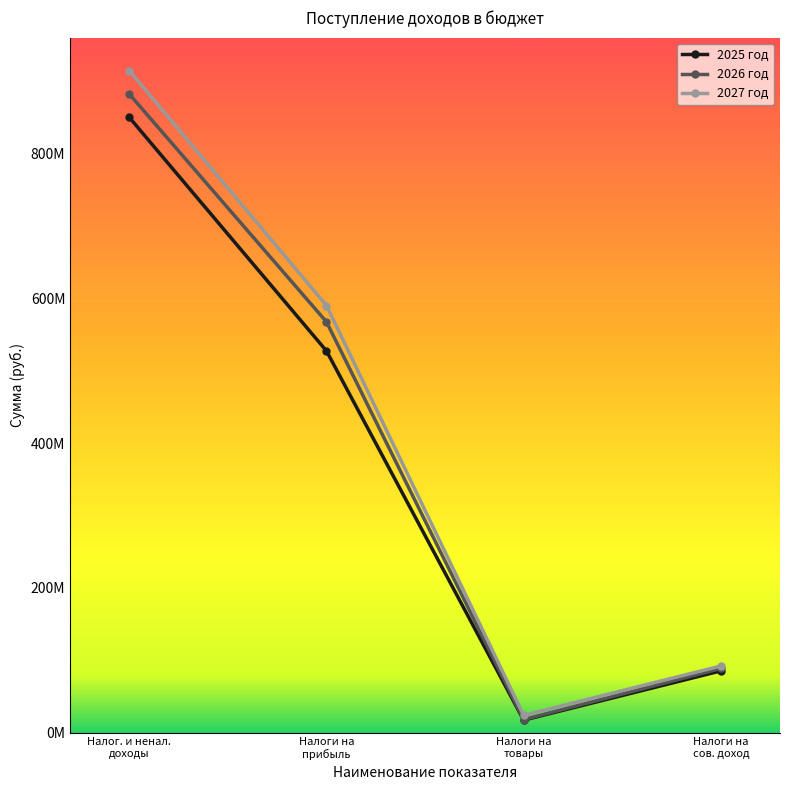

Is this an area chart (filled region under the line)?

No